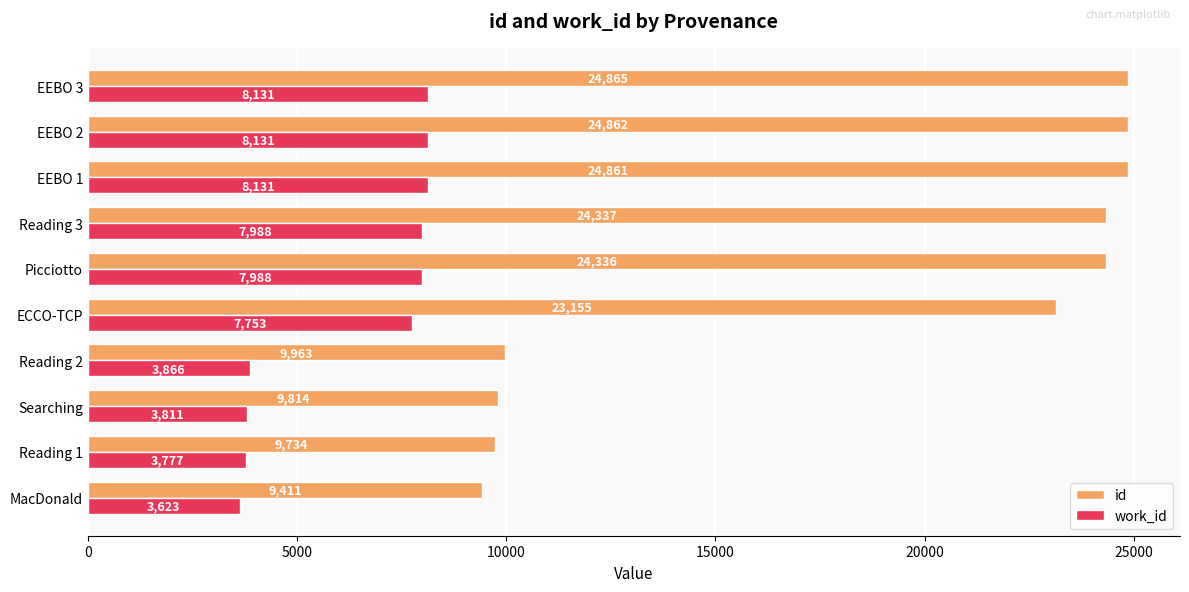

Which series has the widest spread of values?

id